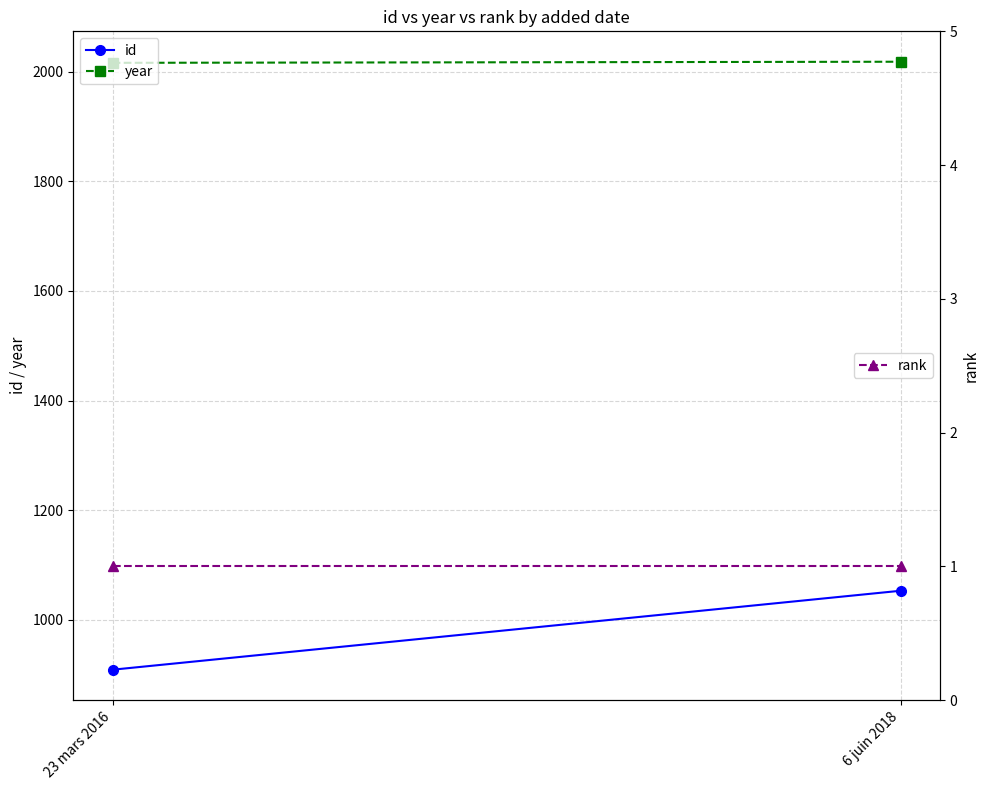

How many lines are shown in the chart?

3